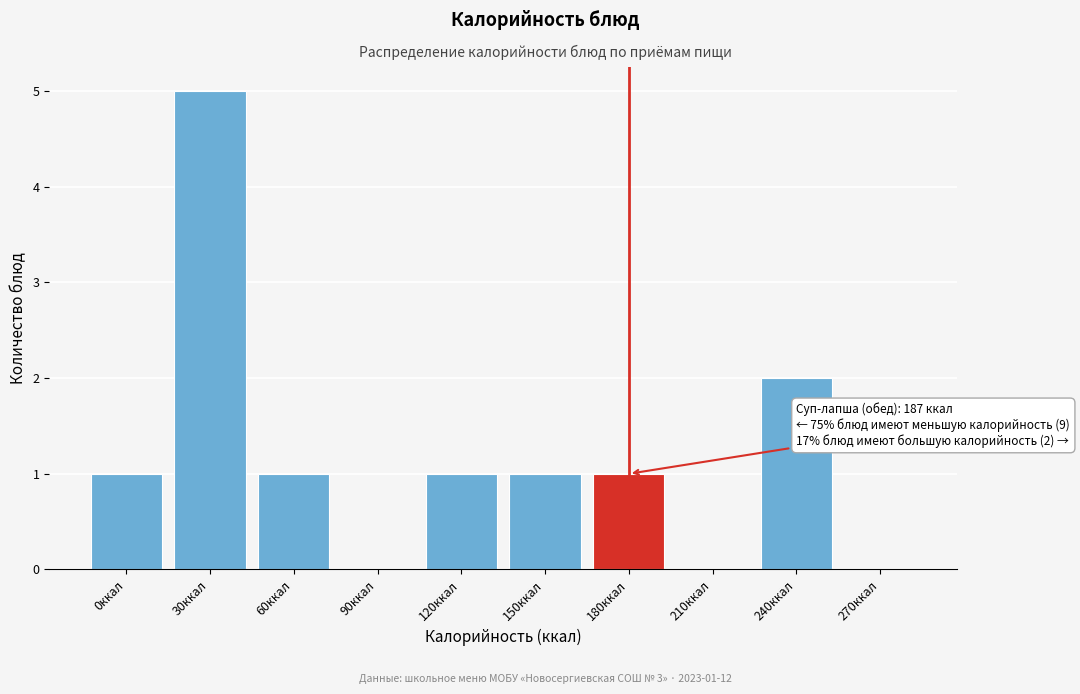

Reading left to right, what are all the values shown in this chart?

0ккал=1	30ккал=5	60ккал=1	90ккал=0	120ккал=1	150ккал=1	180ккал=1	210ккал=0	240ккал=2	270ккал=0